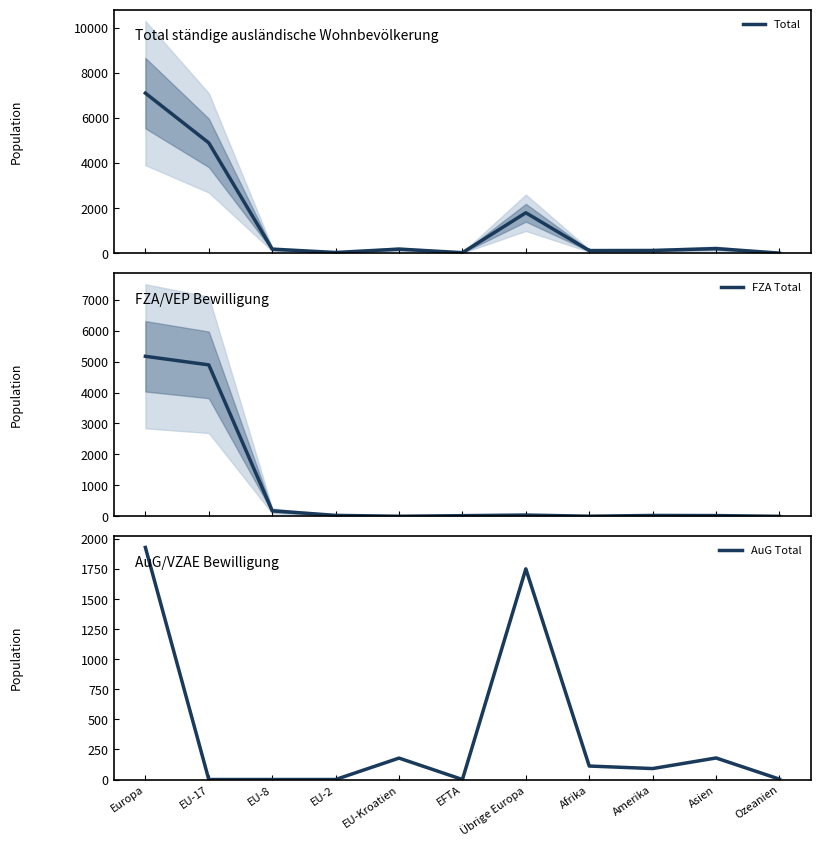

What is the label of the 6th point from the left?

EFTA